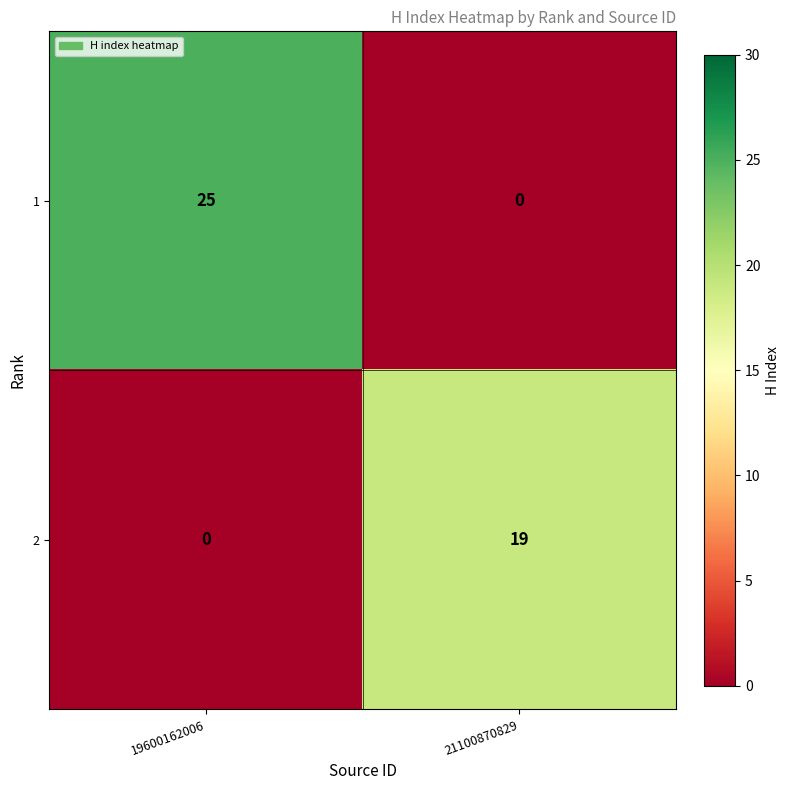

At which label is 2 closest to 9?

19600162006